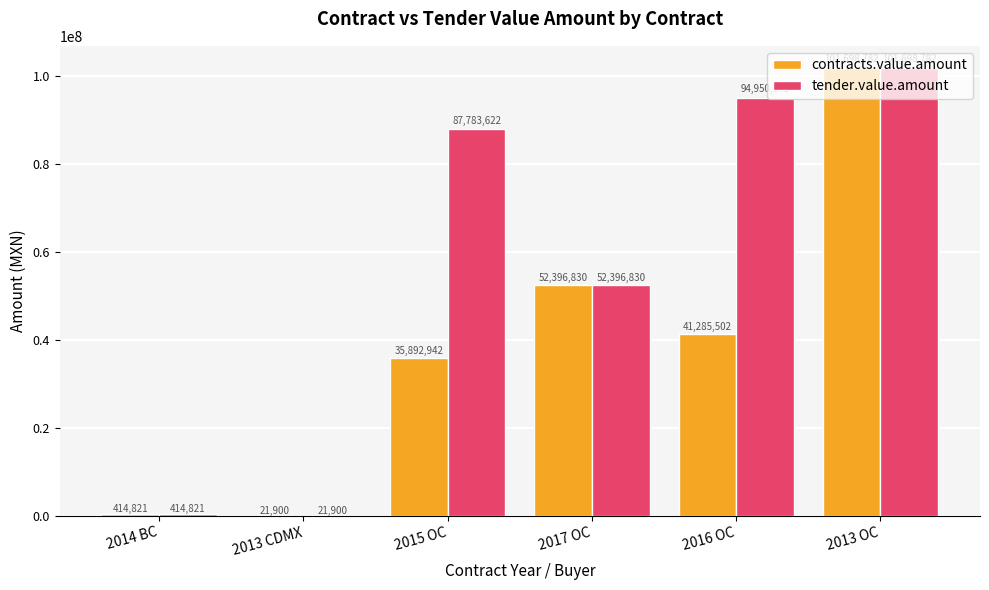

What is the sum of the tender.value.amount values at 2014 BC and 2015 OC?

88198443